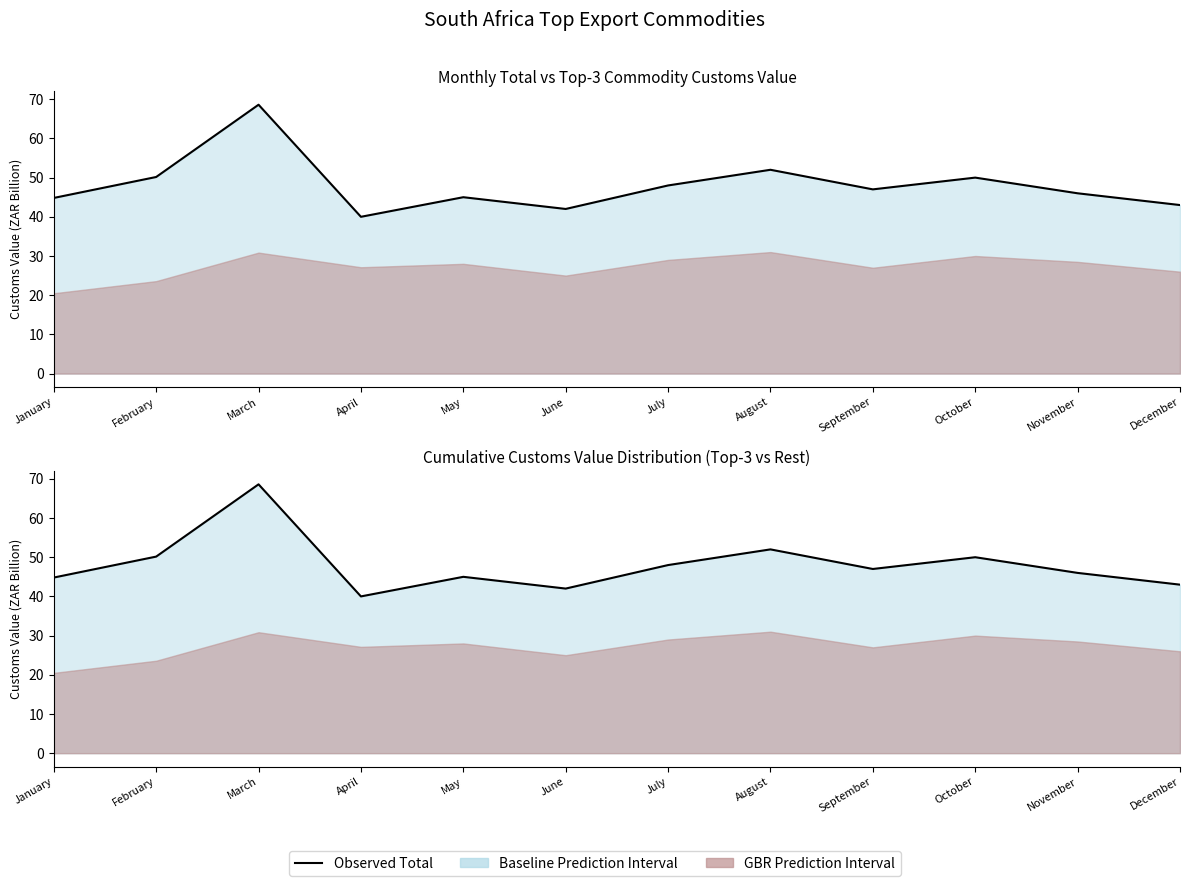

The chart shows a value of 42.0 at June. True or false?

True